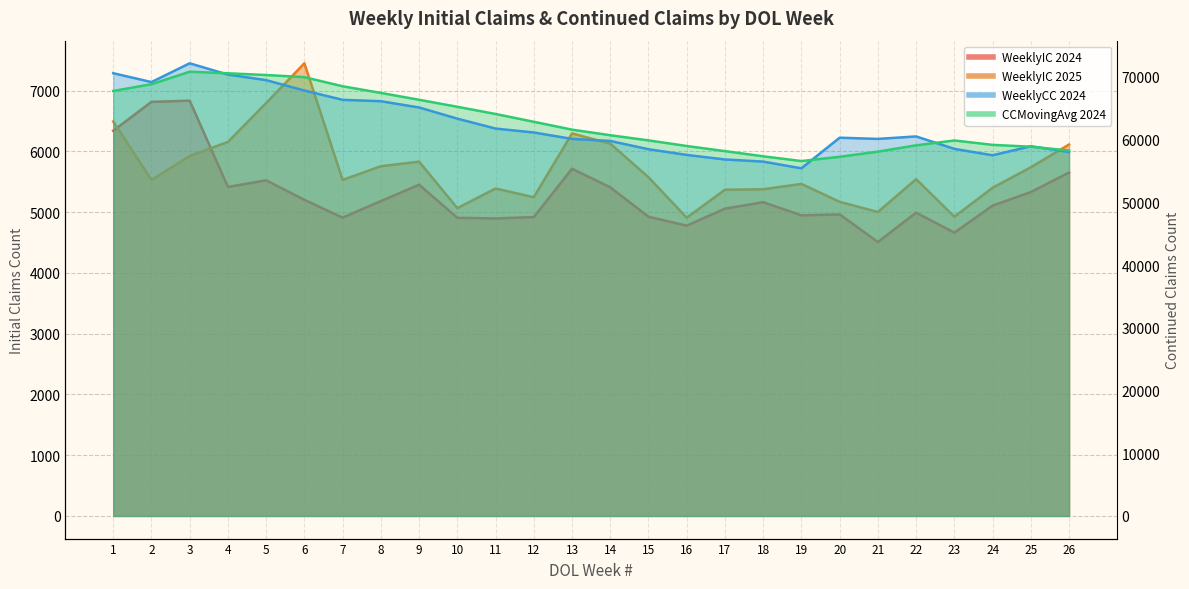

What is the minimum value for CCMovingAvg 2024?

56572.5